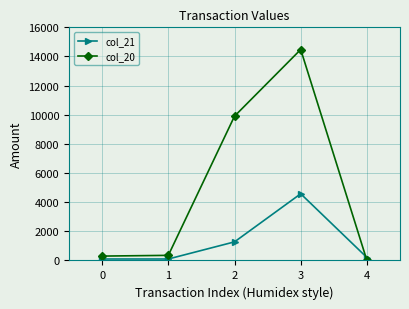

List the series in order of their overall mean, highest first.

col_20, col_21